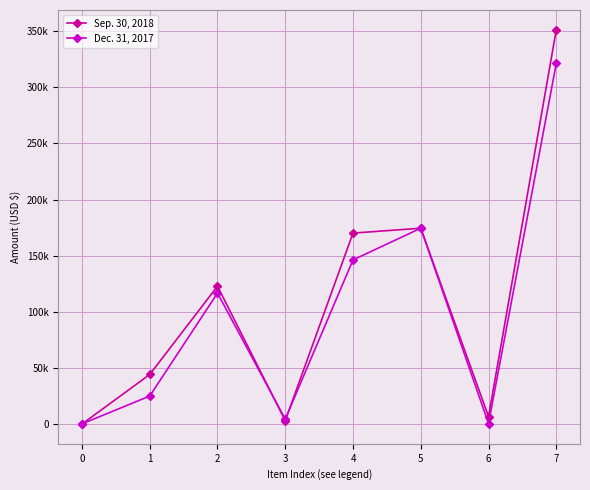

What are all the series names shown in the legend?

Sep. 30, 2018, Dec. 31, 2017